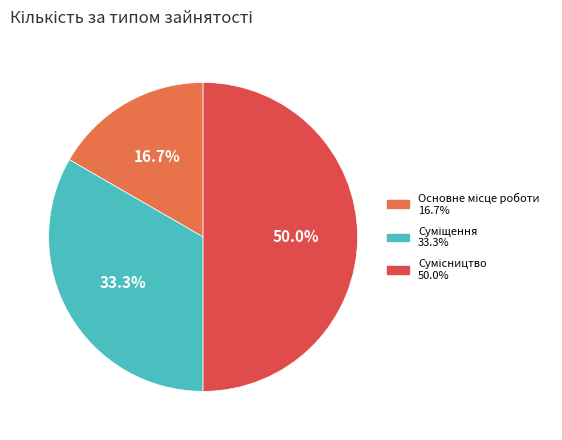

Which has a higher value, Основне місце роботи or Суміщення?

Суміщення